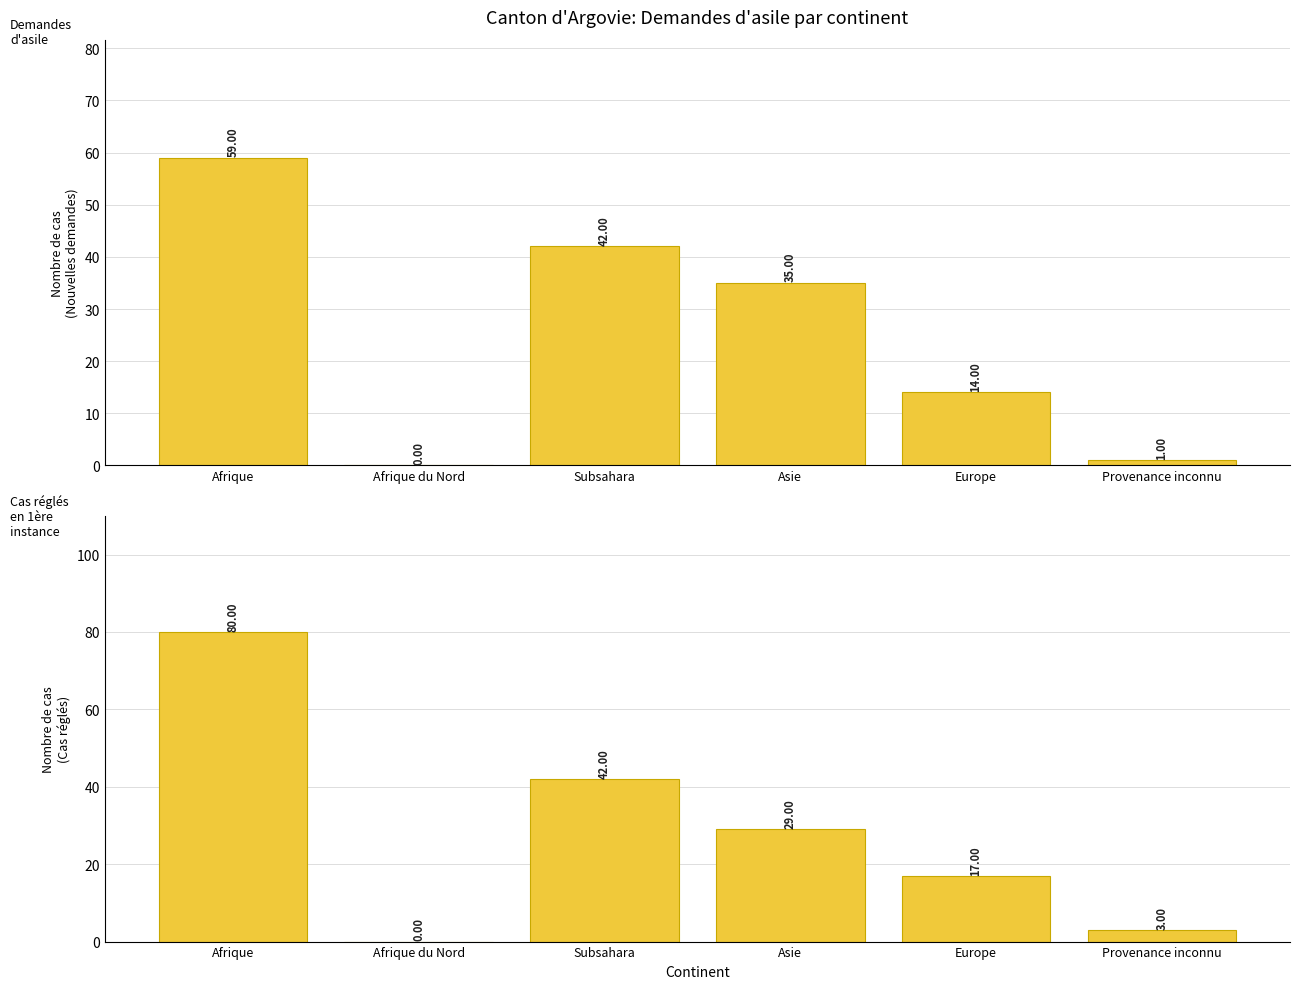

What is the label of the 6th bar from the left?

Provenance inconnu